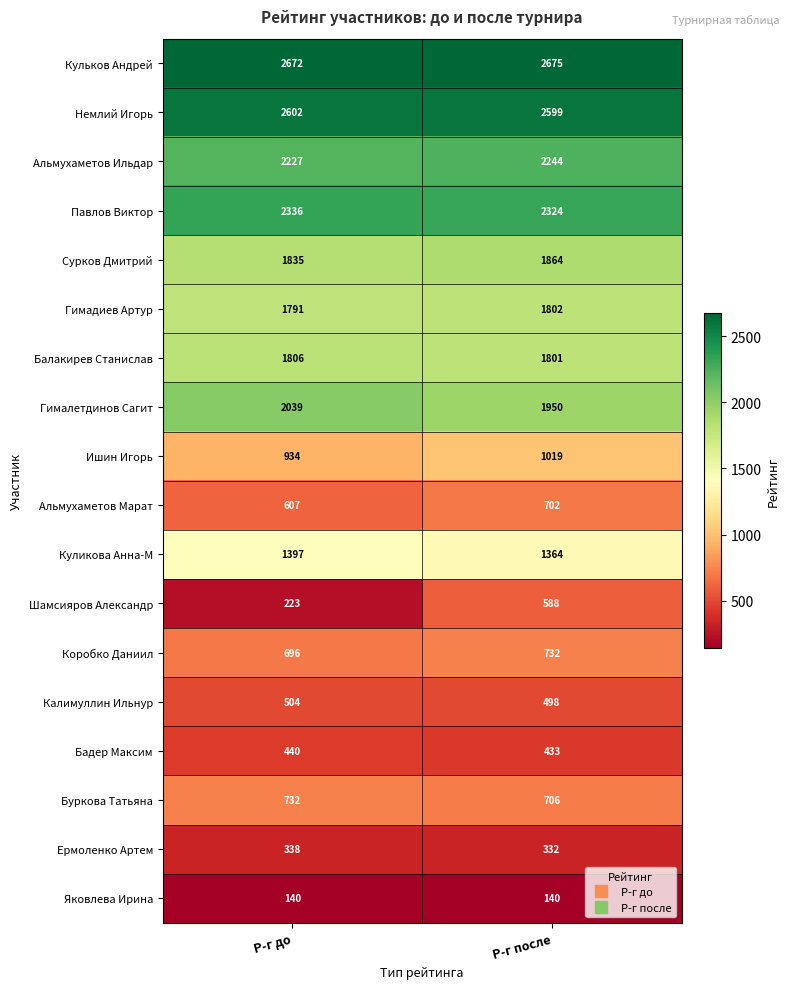

What is the spread (max minus min) of values at Р-г после?

2535